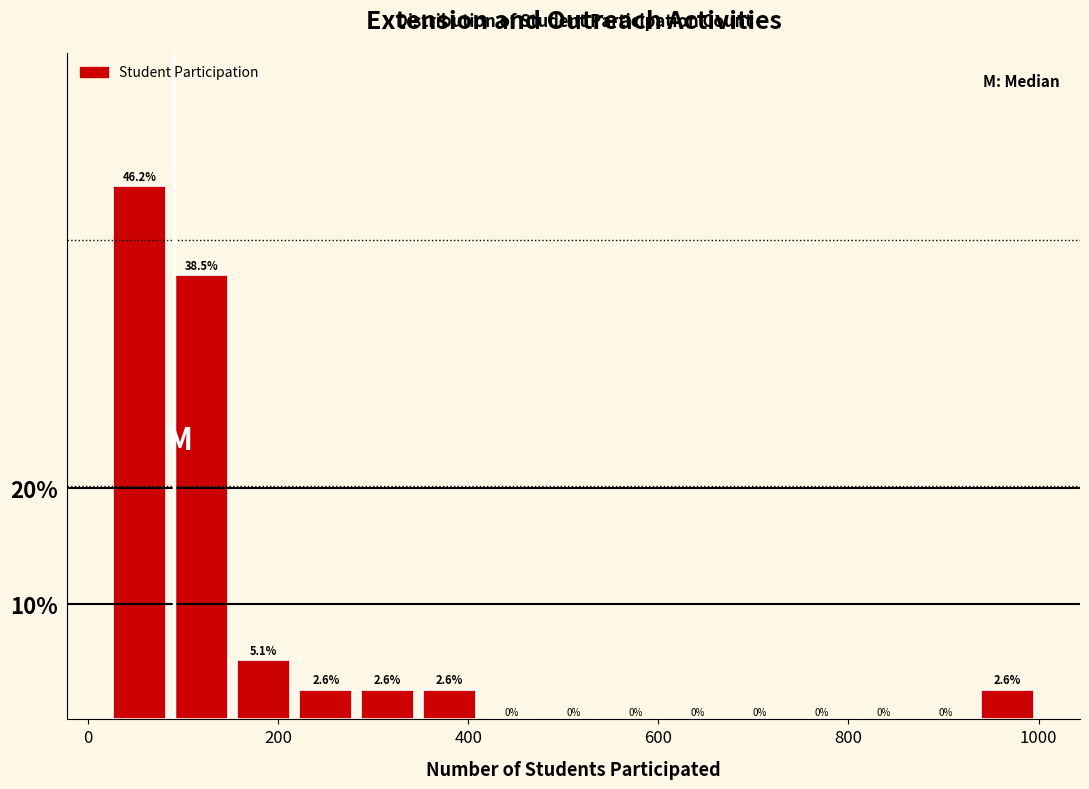

Read against the x-axis, roughly where is the centre of the tallest bar?

60